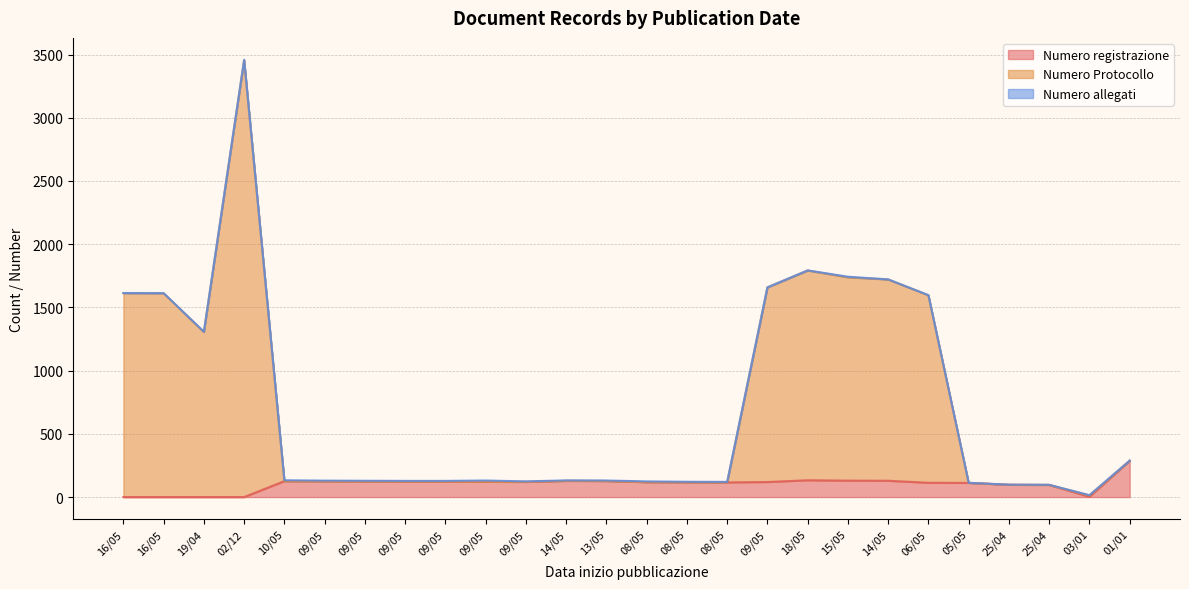

Does the chart display data point markers on the line(s)?

No